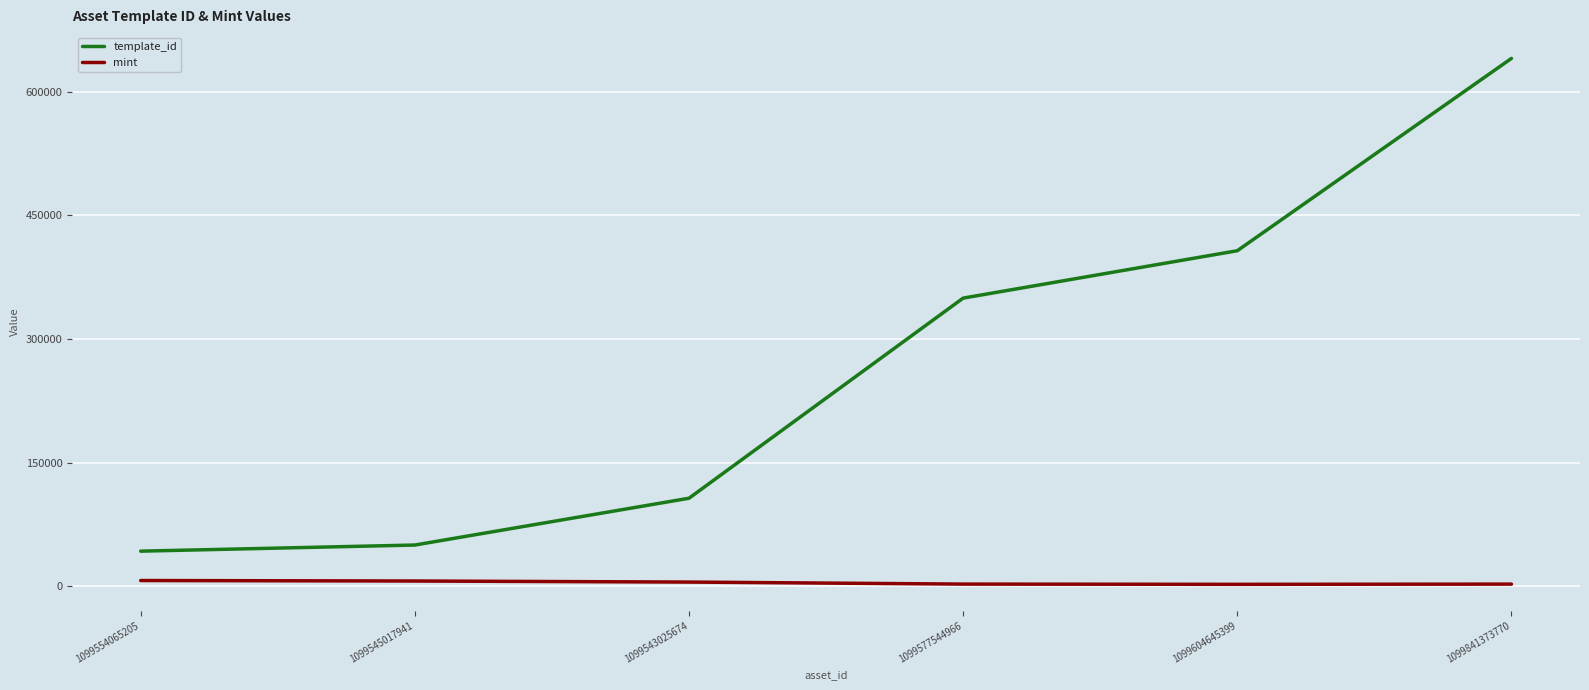

What value does the mint series have at 1099604645399, to the nearest 10?

2160